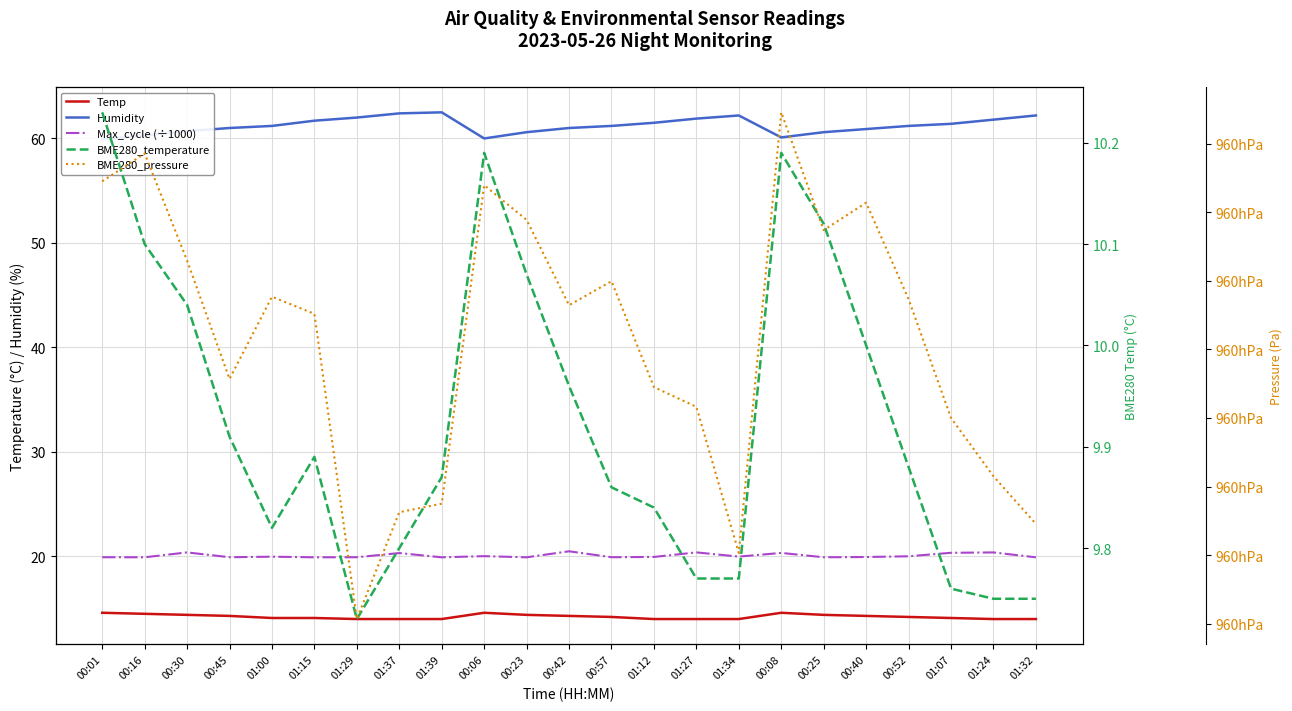

What is the label of the 8th point from the left?

01:37